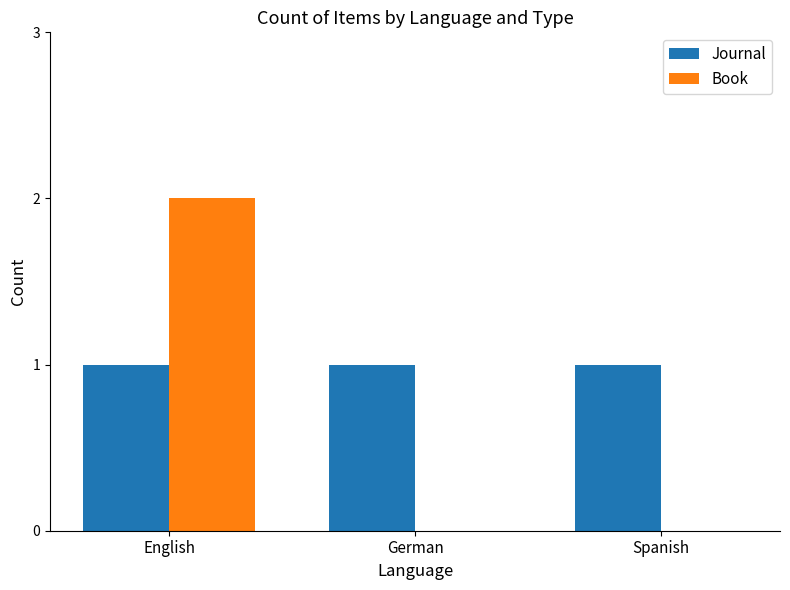

Reading left to right, extract all data points from this chart.

Journal: 1	1	1
Book: 2	0	0